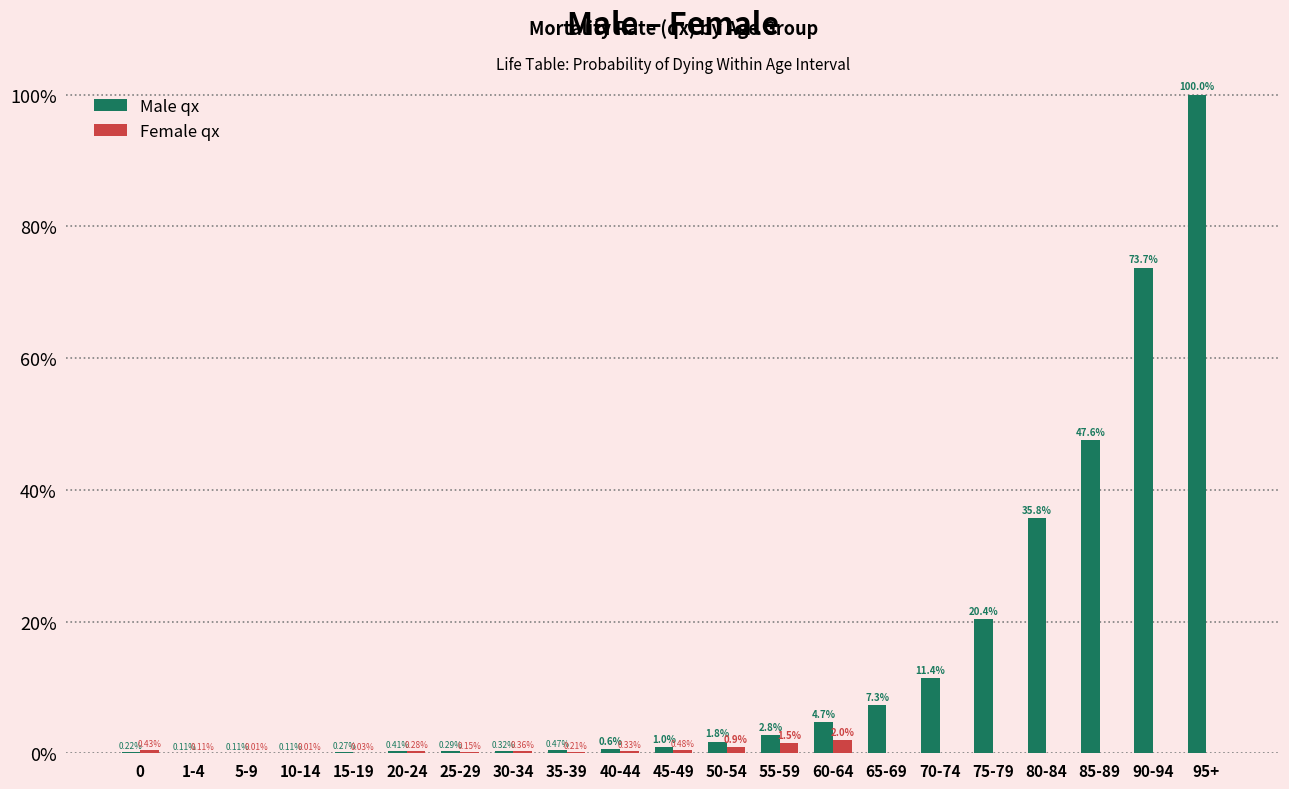

Between 20-24 and 25-29, which series saw the biggest shift?

Female qx